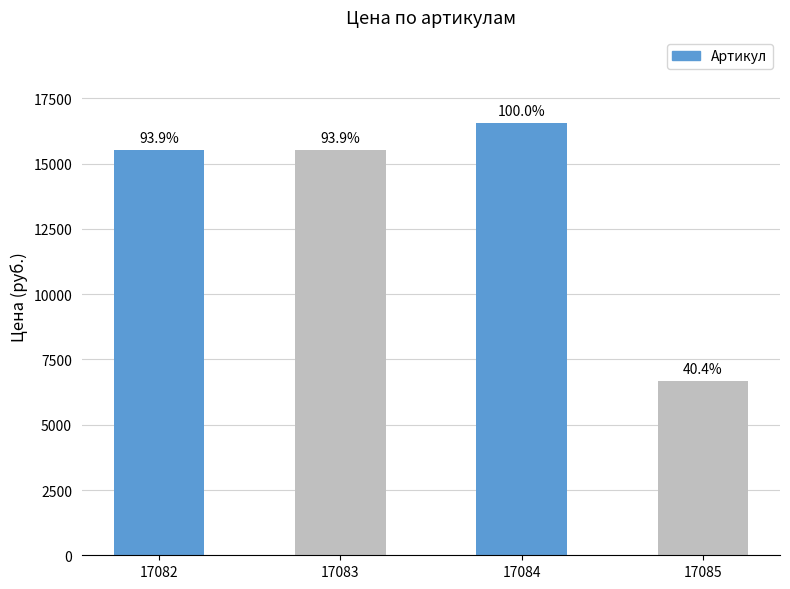

The value at 17084 is 16546.6. True or false?

True